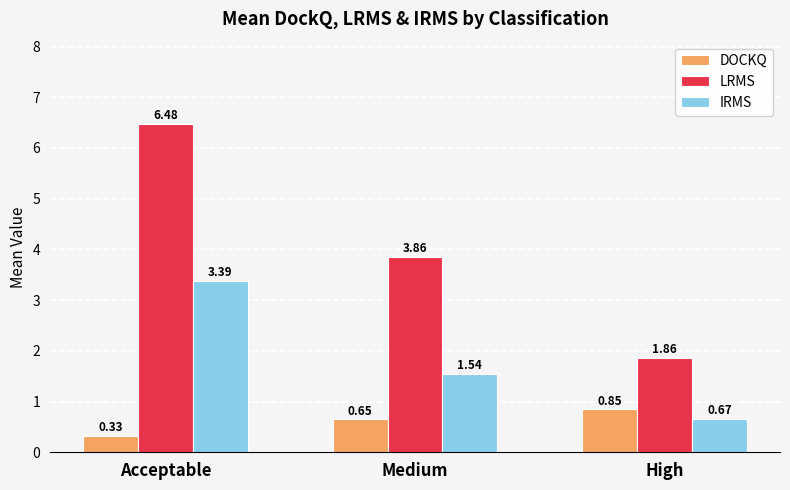

What is the spread (max minus min) of values at Acceptable?

6.2